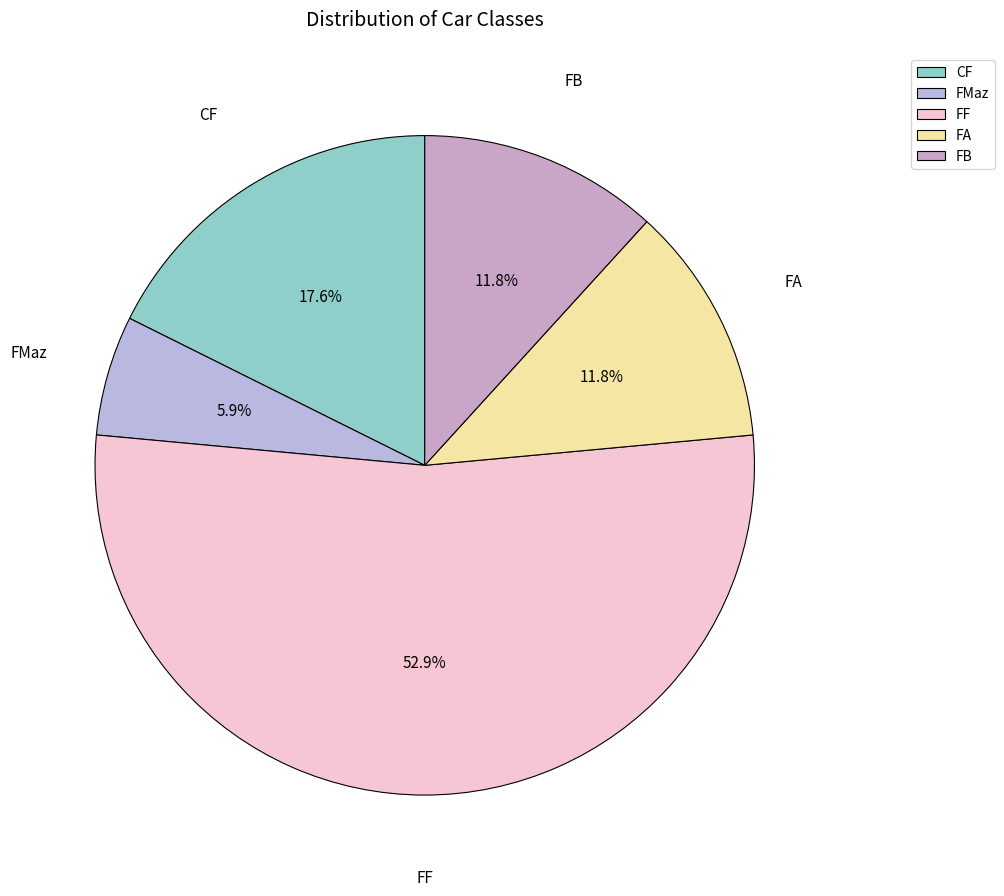

The FMaz slice represents 6% of the pie. True or false?

True